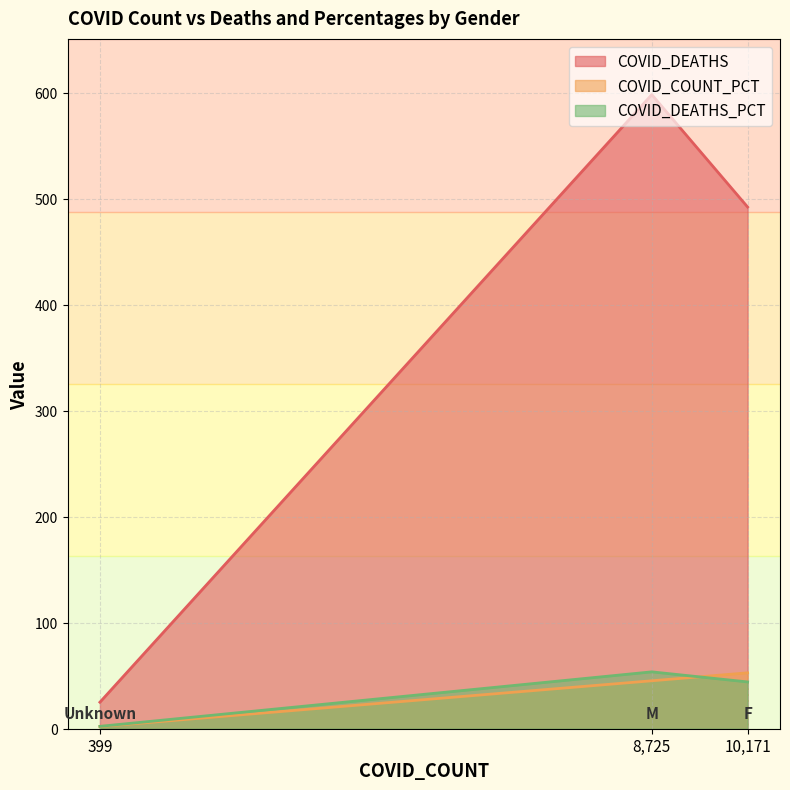

Which category has the lowest value in the COVID_DEATHS series?

399